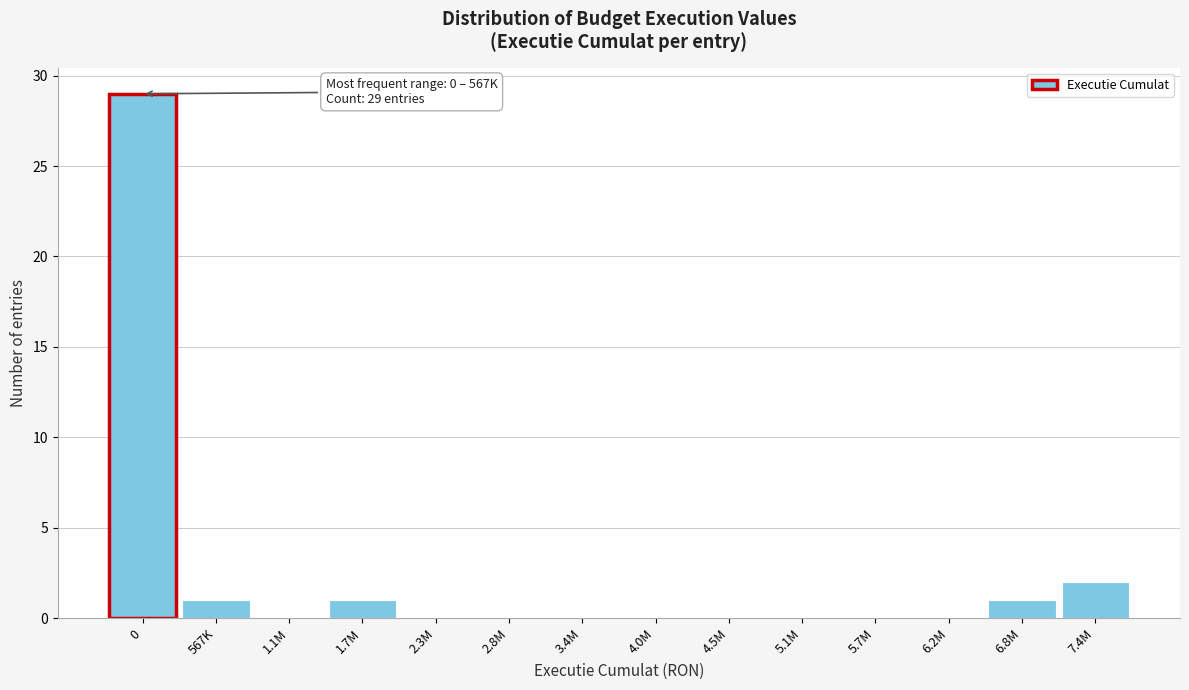

Reading right to left, what are all the values shown in this chart?

7.4M=2	6.8M=1	6.2M=0	5.7M=0	5.1M=0	4.5M=0	4.0M=0	3.4M=0	2.8M=0	2.3M=0	1.7M=1	1.1M=0	567K=1	0=29